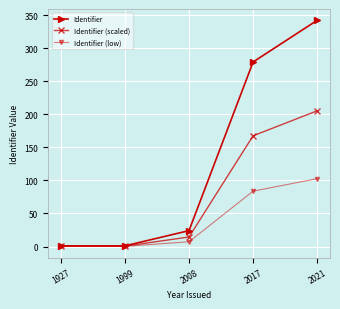

Reading right to left, what are all the values shown in this chart?

Identifier: 2021=342.0	2017=279.0	2008=24.0	1999=1.0	1927=1.0
Identifier (scaled): 2021=205.2	2017=167.4	2008=14.4	1999=0.6	1927=0.6
Identifier (low): 2021=102.6	2017=83.7	2008=7.2	1999=0.3	1927=0.3